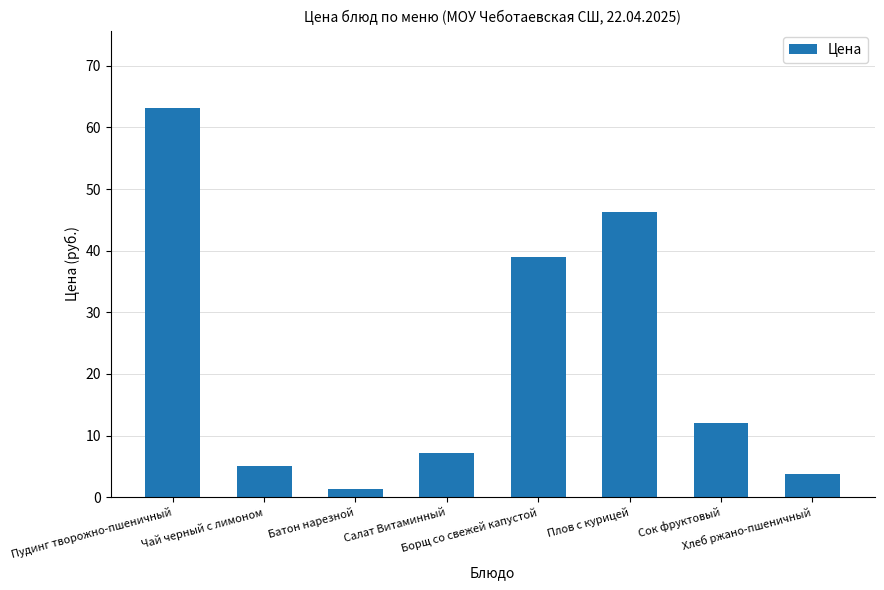

What is the maximum value shown in the chart?

63.1